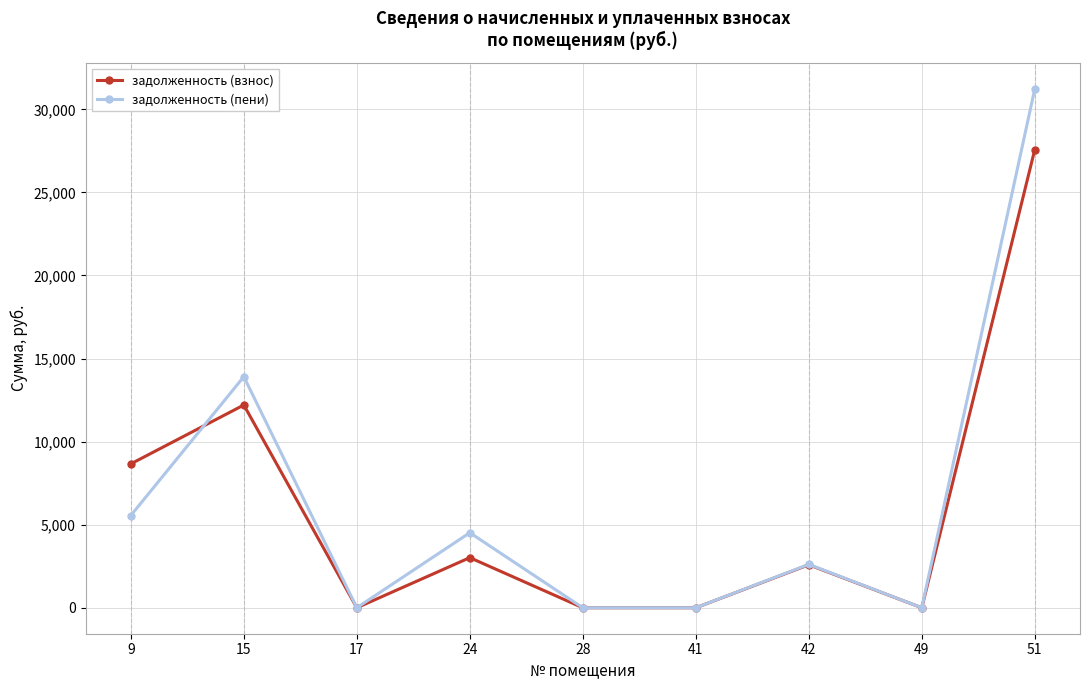

What is the difference between the highest and lowest values at 9?

3107.7